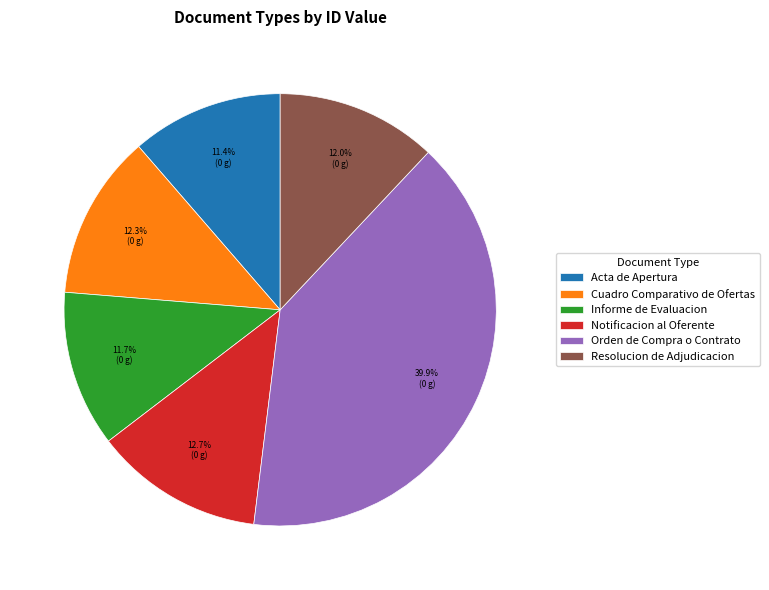

To the nearest percent, what is the average slice percentage?

17%